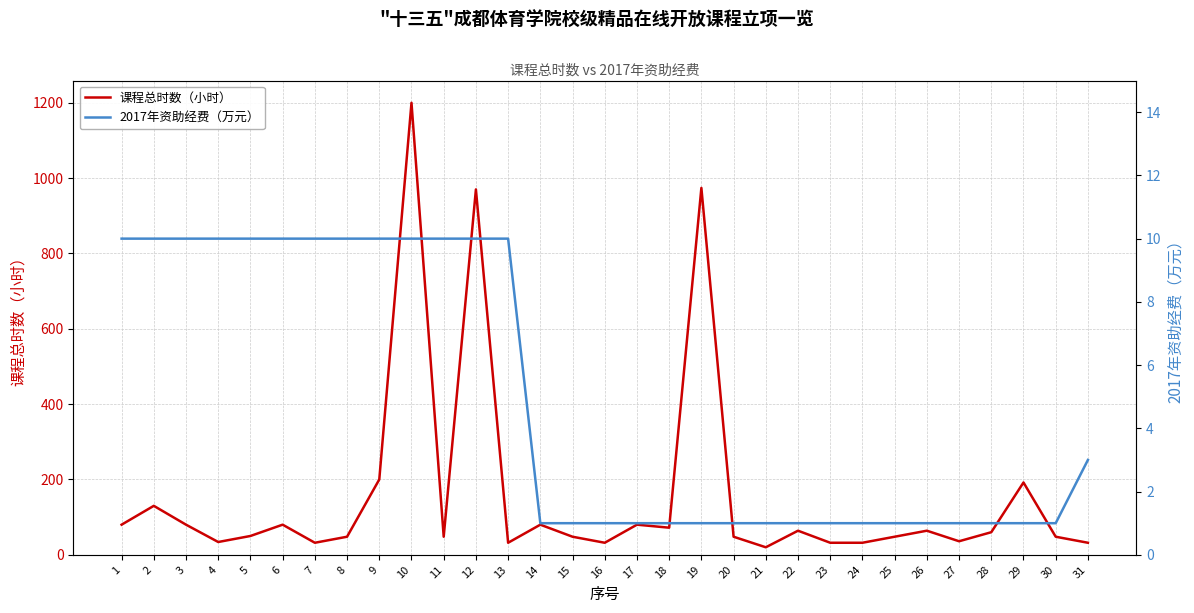

Which series has the widest spread of values?

课程总时数（小时）